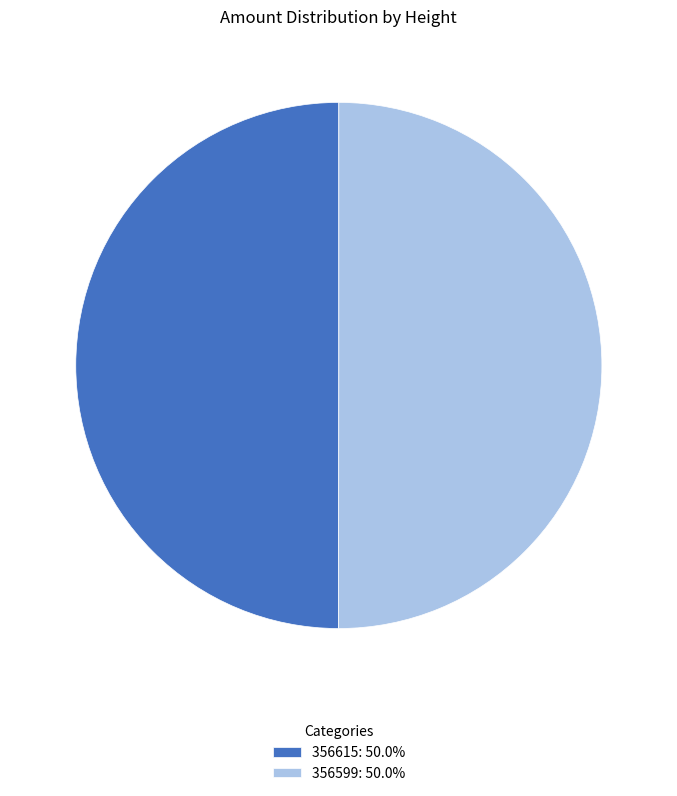

Combined, do 356615: 50.0% and 356599: 50.0% account for over 50%?

Yes